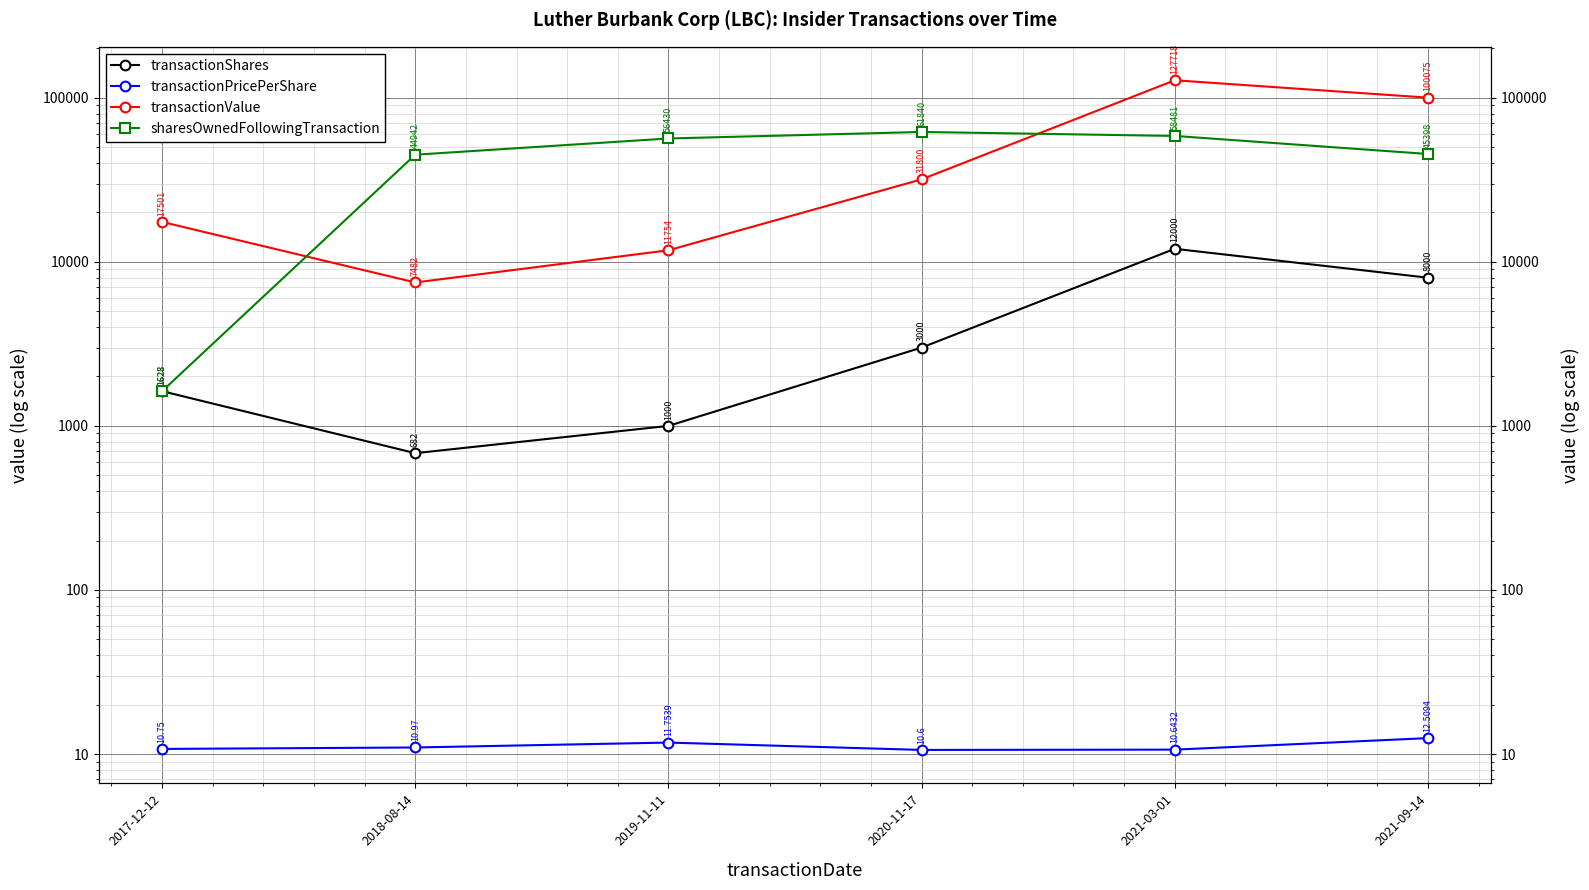

At how many categories does at least one series exceed 31994?

5